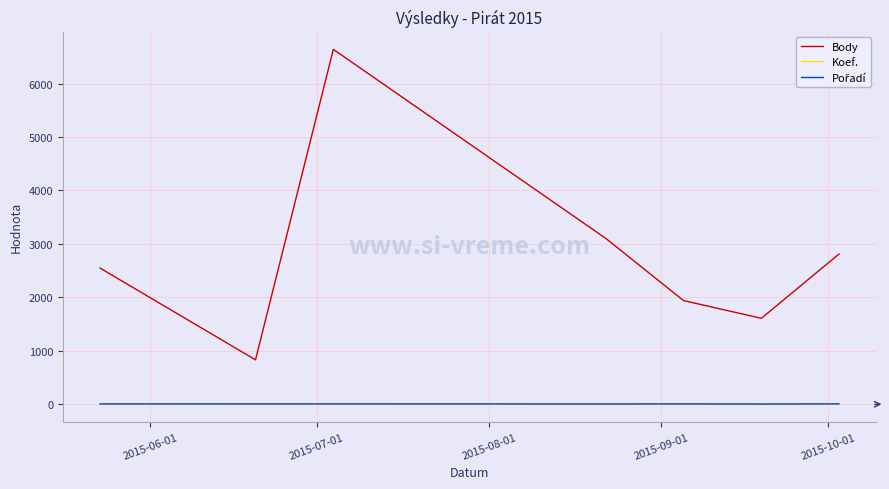

What is the greatest value displayed?

6640